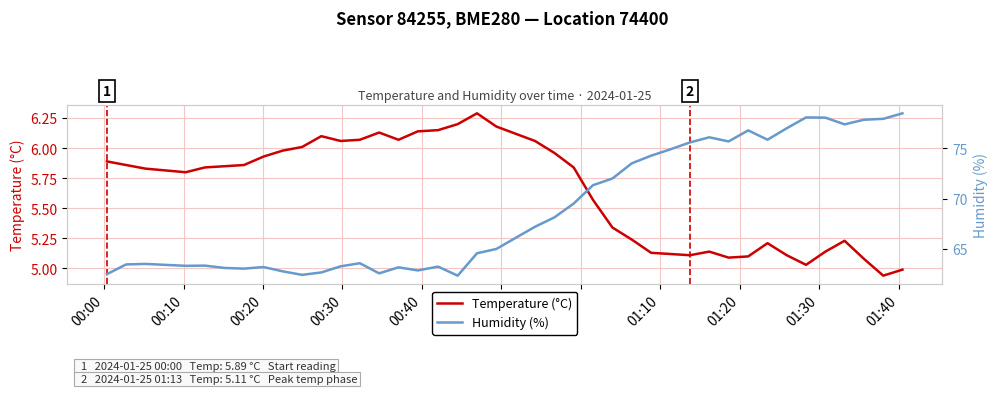

What is the minimum value for Humidity (%)?

62.3